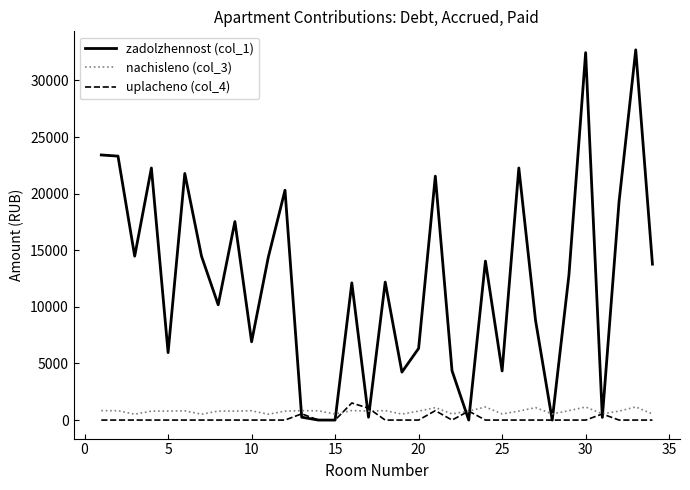

What is the maximum value for nachisleno (col_3)?

1163.3